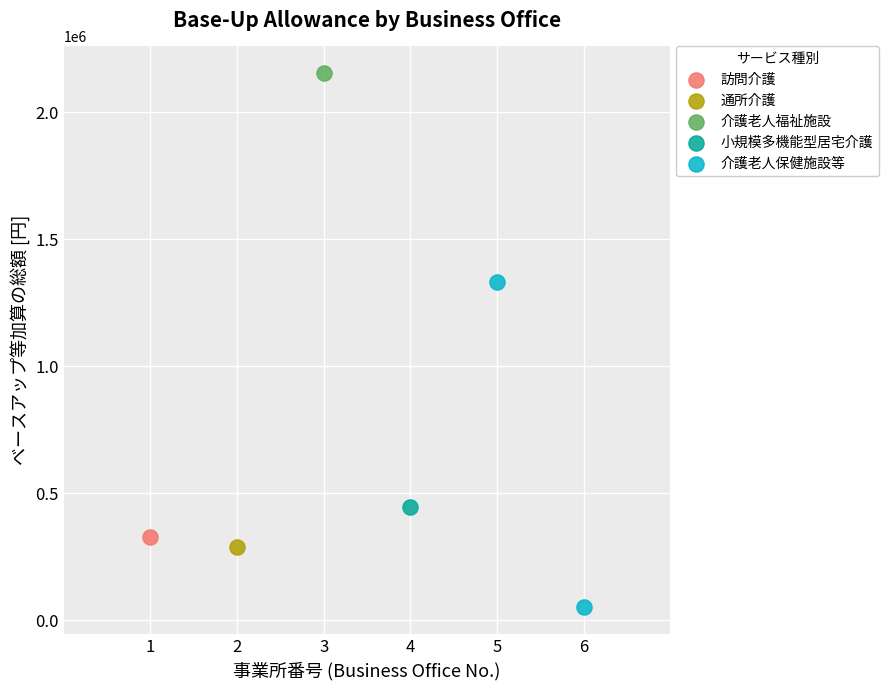

What are all the series names shown in the legend?

訪問介護, 通所介護, 介護老人福祉施設, 小規模多機能型居宅介護, 介護老人保健施設等